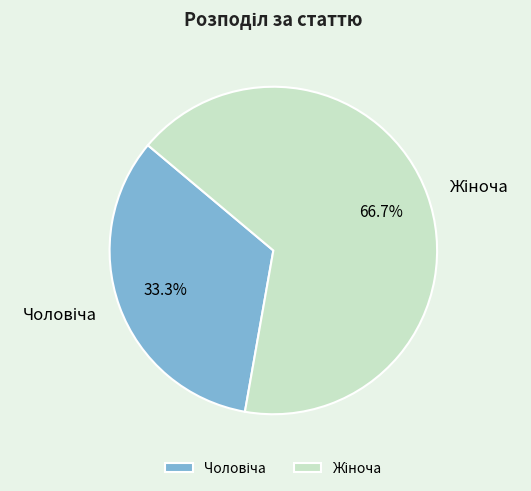

Is there a majority slice in this chart?

Yes